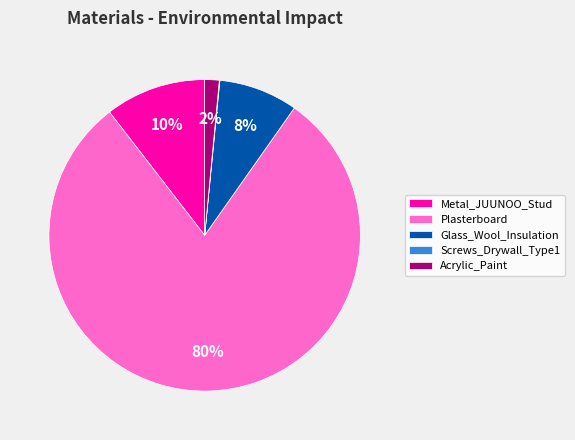

Which category has the biggest portion of the pie?

Plasterboard